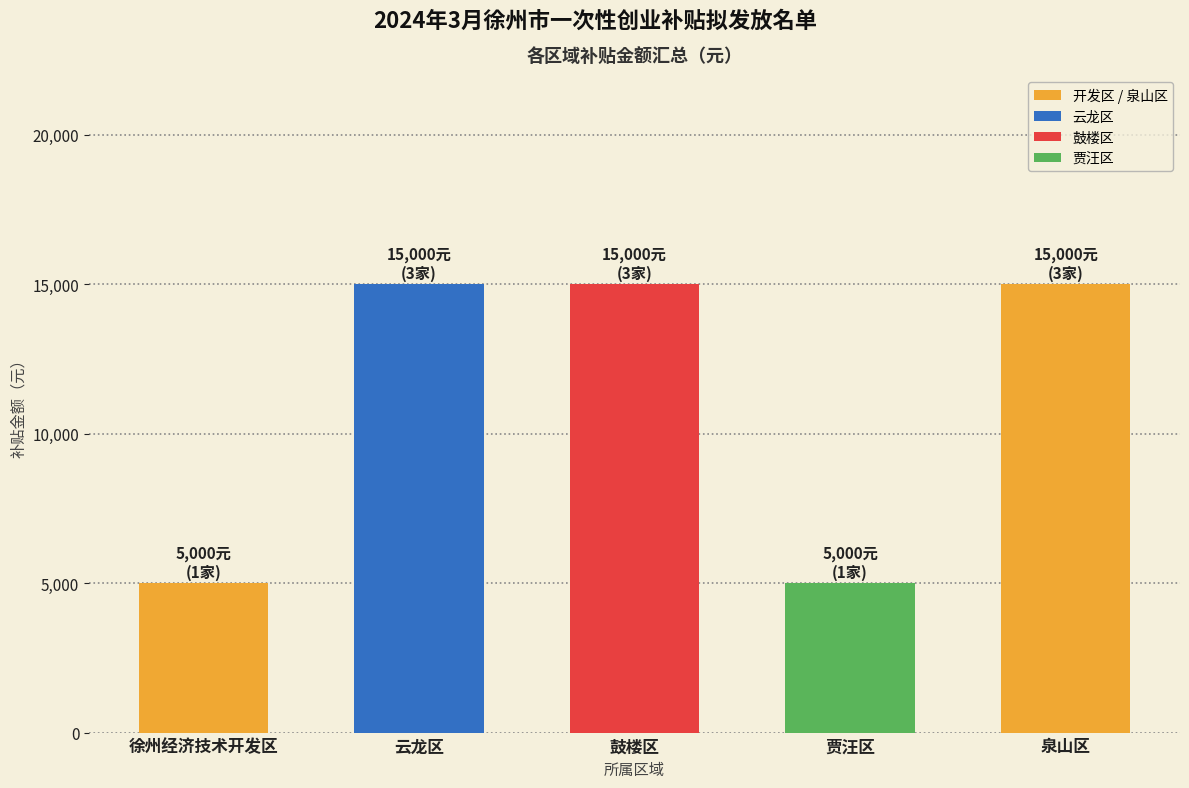

What is the difference between the values at 贾汪区 and 泉山区?

10000